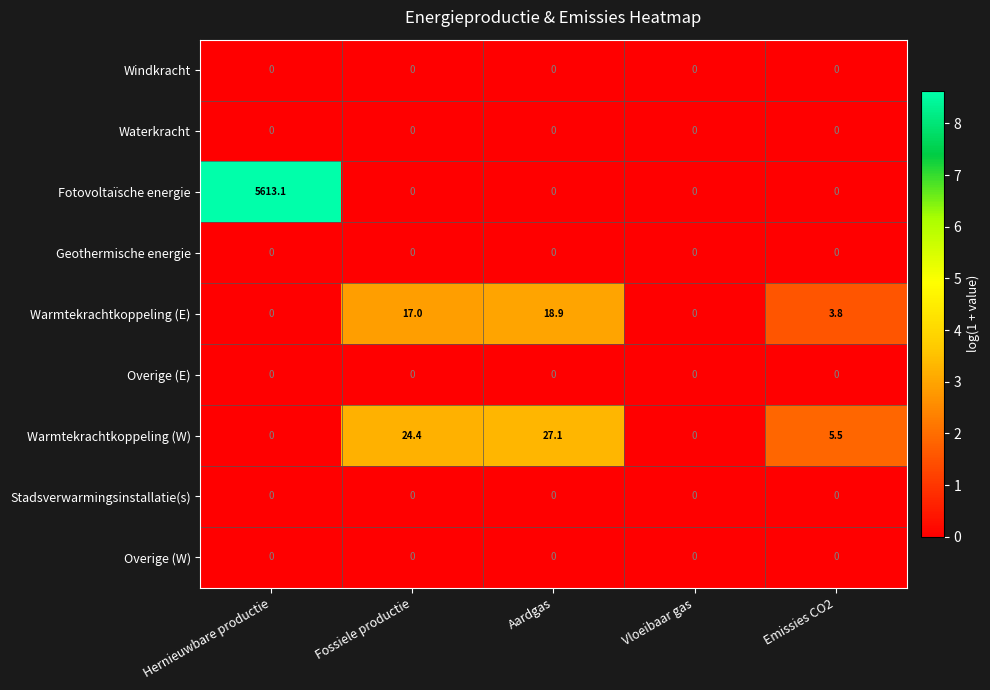

At which category is the sum across all series the highest?

Hernieuwbare productie